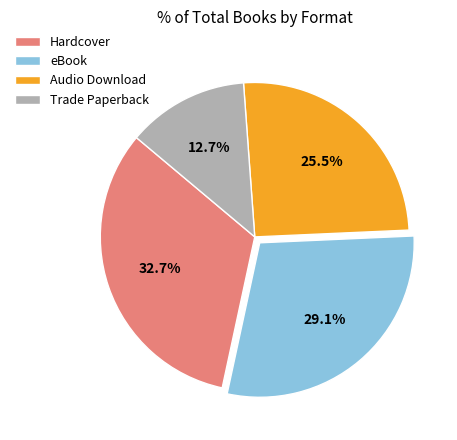

What portion of the pie excludes Audio Download?

74.5%